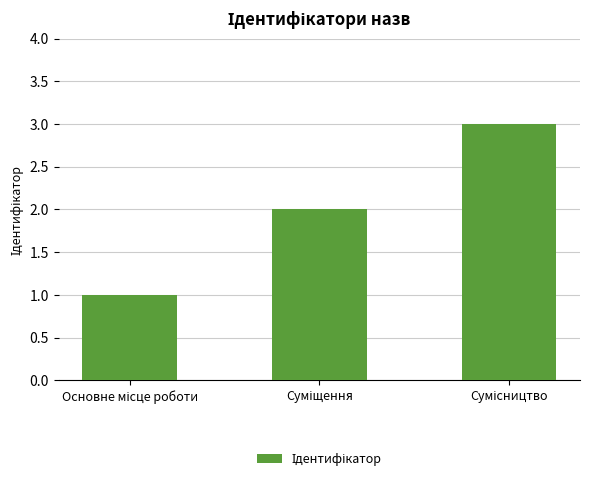

What is the average value?

2